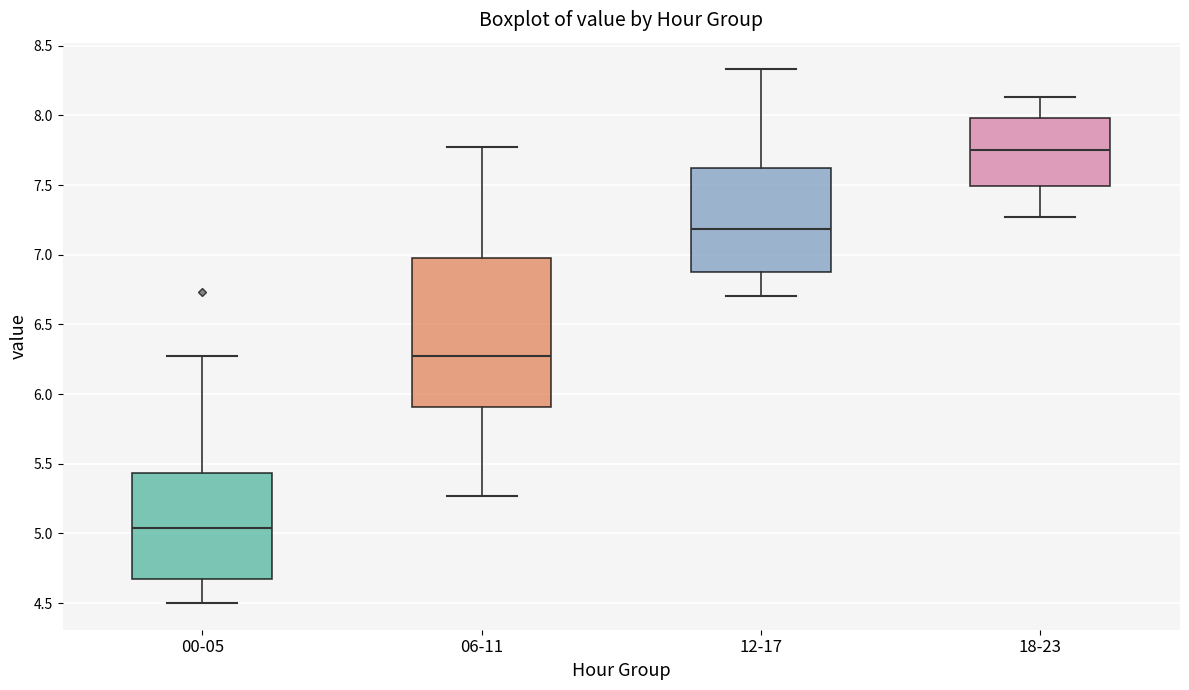

Reading left to right, transcribe this box plot: for each box, give where its median line is, the range the box spans, and where its two whiskers end, as read against the y-axis. The values are not printed on the chart, so give them approximately, as read against the axis.

00-05: median 5.05, box 4.70 to 5.45, whiskers 4.50 to 6.25
06-11: median 6.25, box 5.90 to 7.00, whiskers 5.25 to 7.75
12-17: median 7.20, box 6.90 to 7.65, whiskers 6.70 to 8.35
18-23: median 7.75, box 7.50 to 8.00, whiskers 7.25 to 8.15